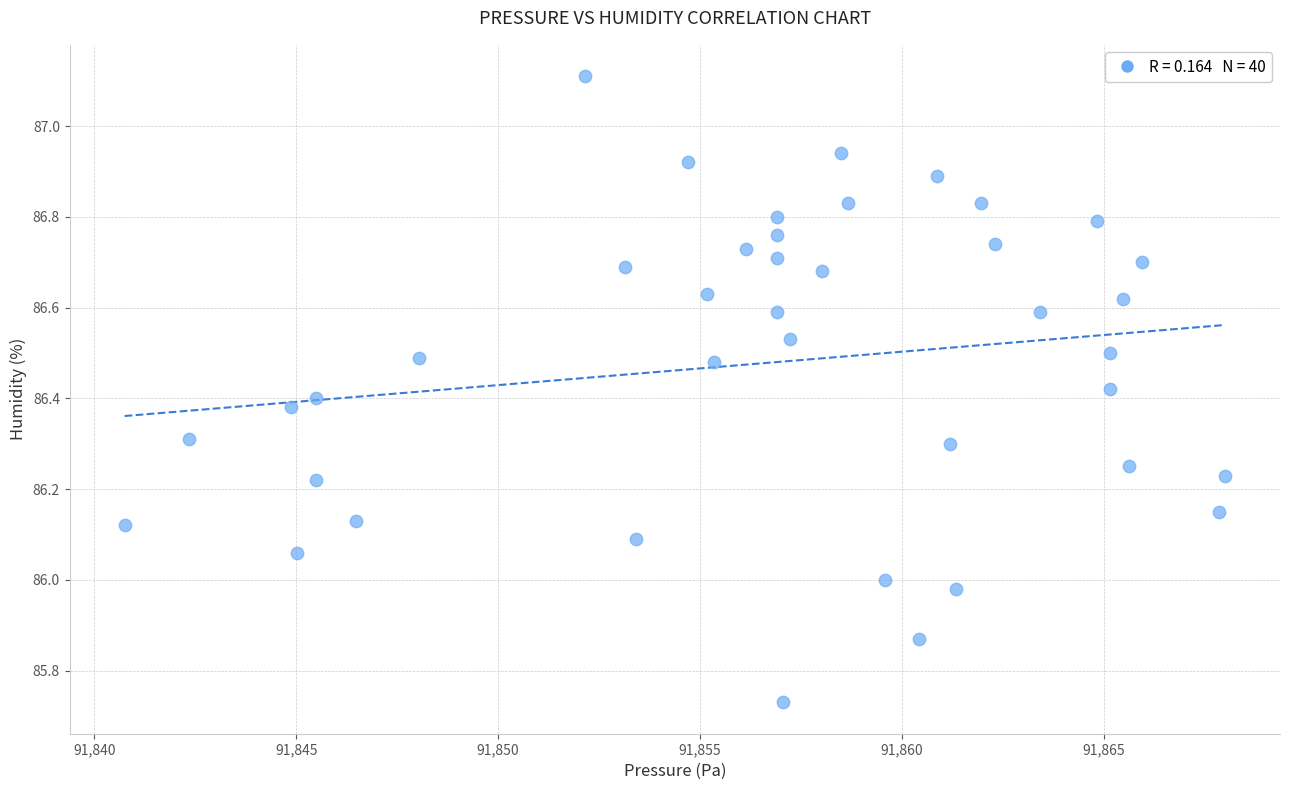

What is the range of Y values (max minus min)?

1.4